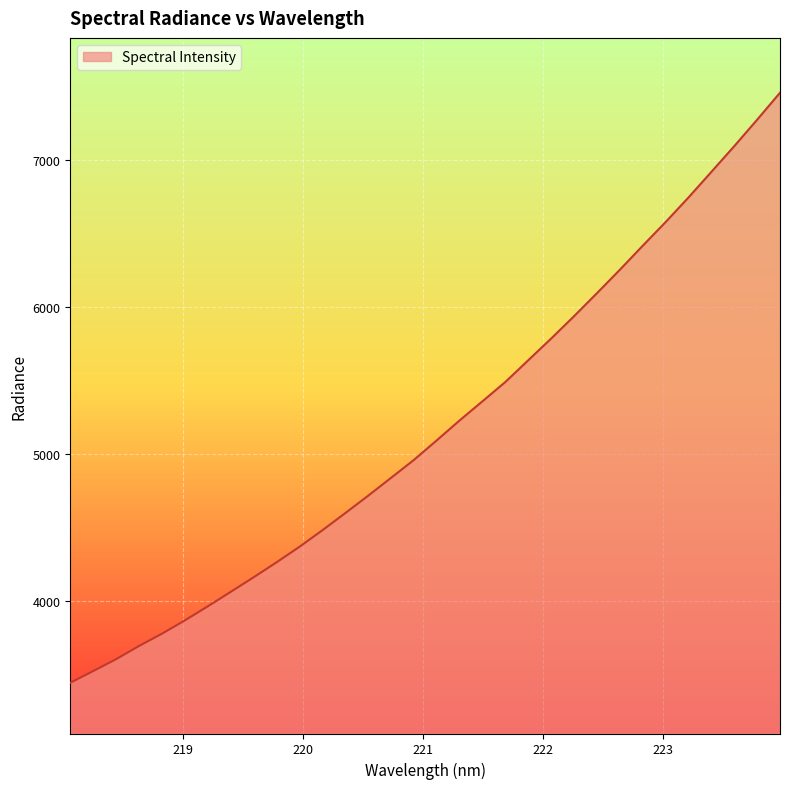

What is the maximum value shown in the chart?

7457.1